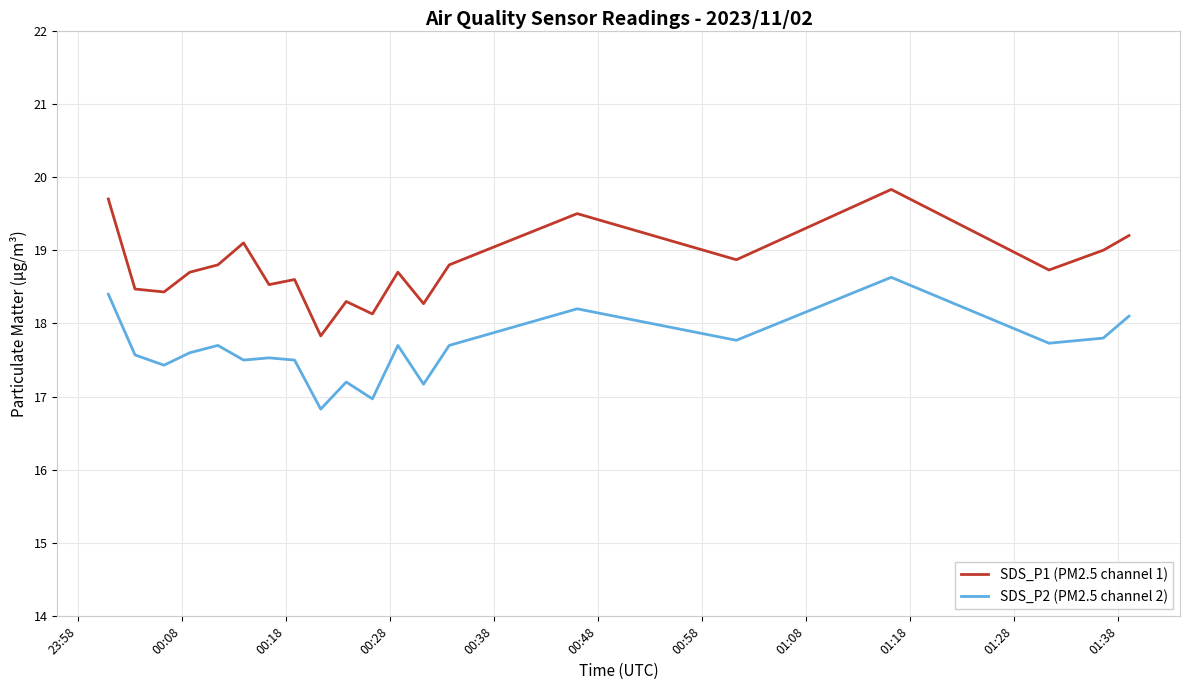

What is the highest value of the SDS_P1 (PM2.5 channel 1) series?

19.8